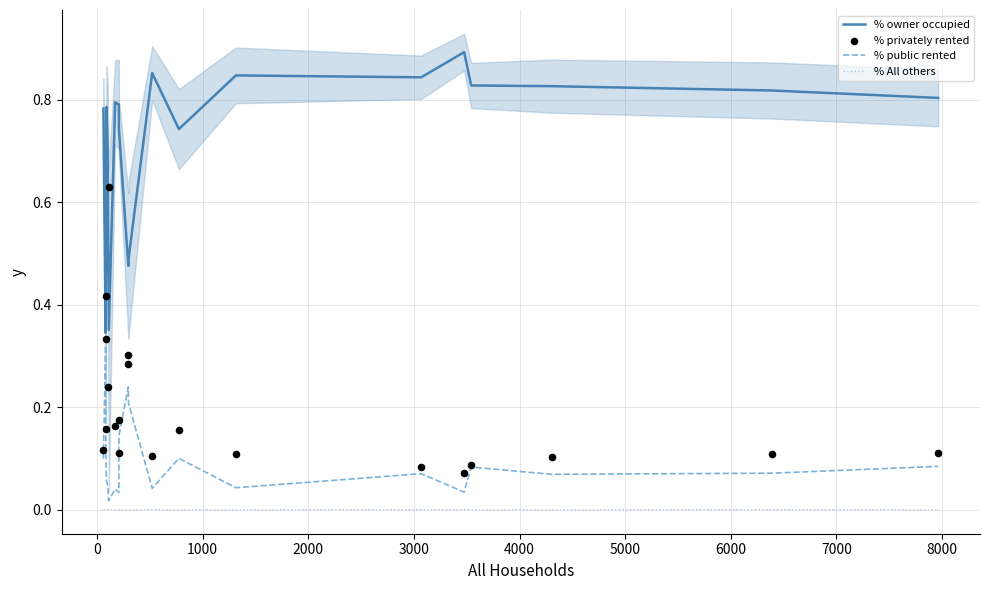

True or false: % All others and % owner occupied intersect in this chart.

False